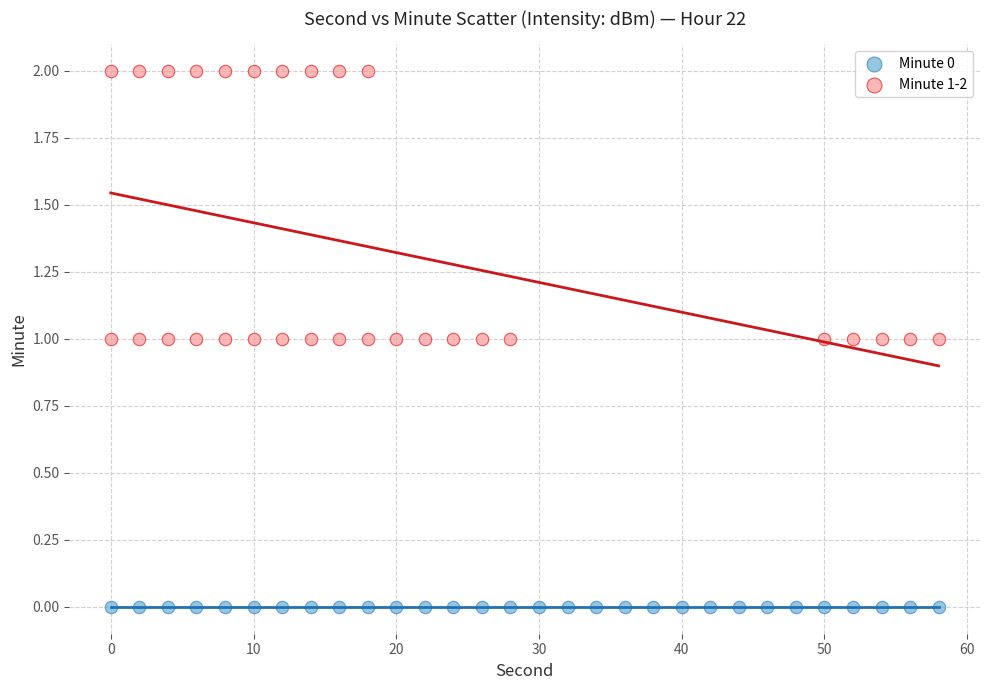

Which series reaches the maximum Y coordinate?

Minute 1-2